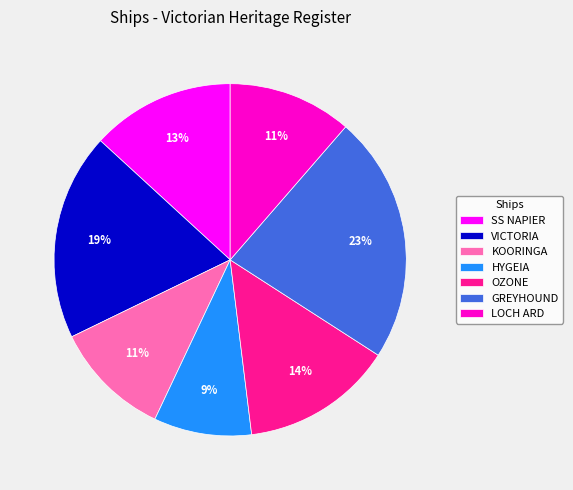

Is it true that GREYHOUND is 23% of the pie?

True